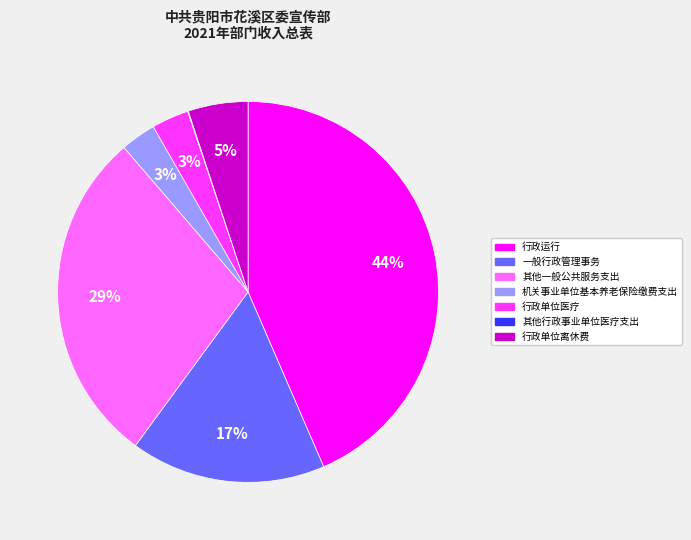

Is there any slice that represents more than half of the pie?

No